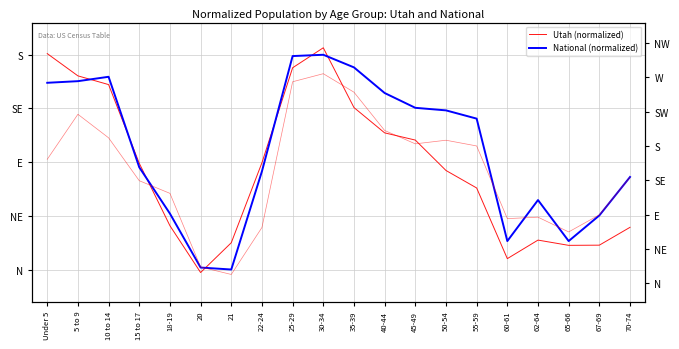

Does the chart display data point markers on the line(s)?

No